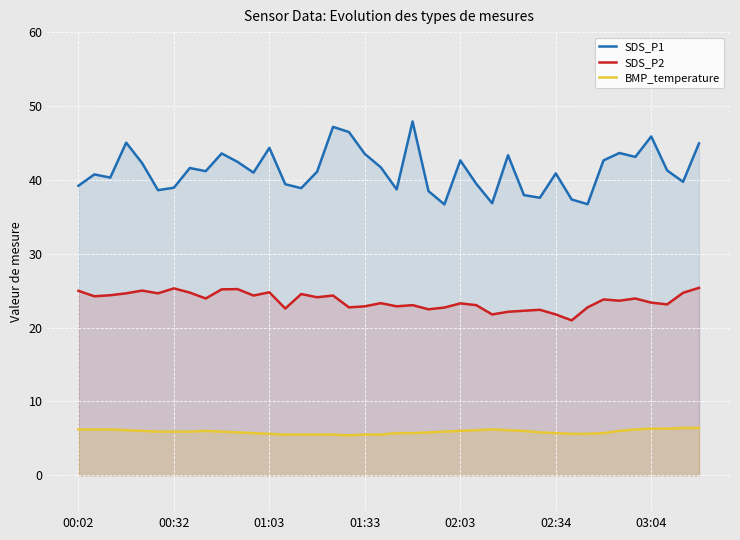

Is it true that BMP_temperature equals 2.4 at 9?

False